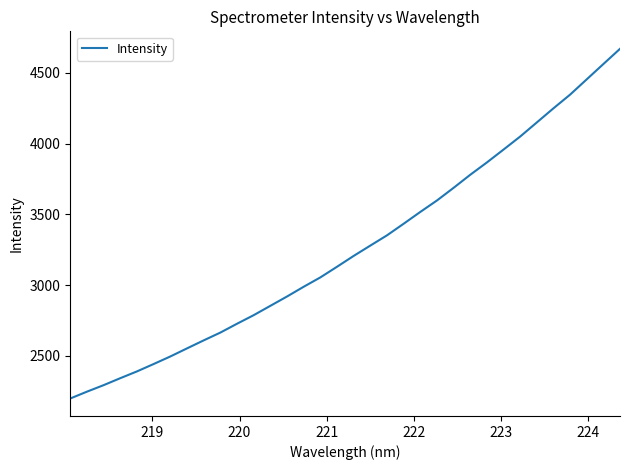

What is the difference between the maximum and minimum values?

2471.2